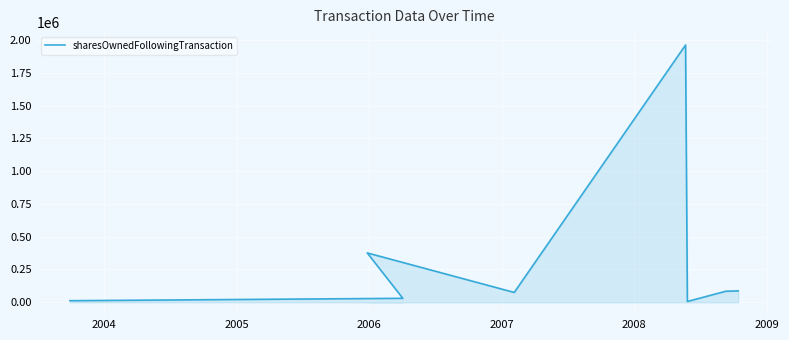

Does the chart display data point markers on the line(s)?

No